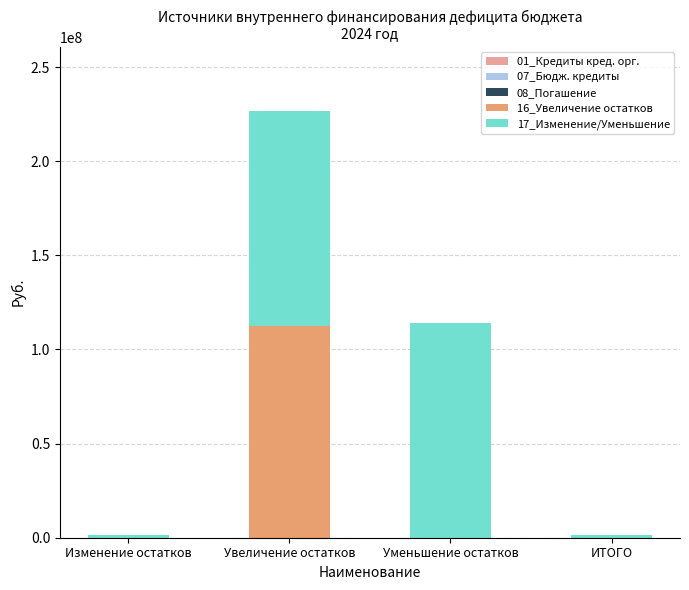

At which category is the sum across all series the highest?

Увеличение остатков